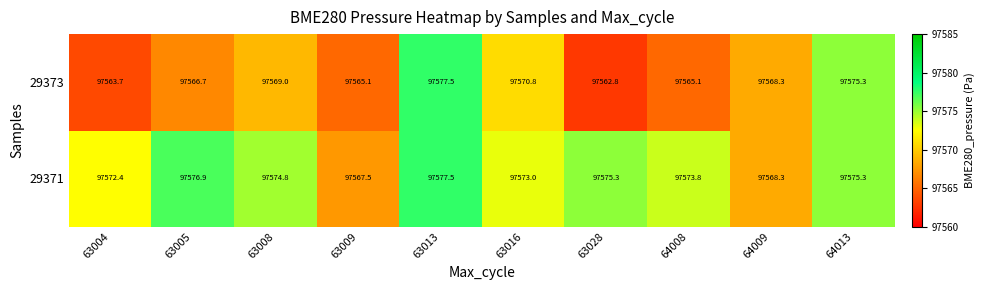

What is the difference between the second highest and second lowest values in the 29371 series?

8.6